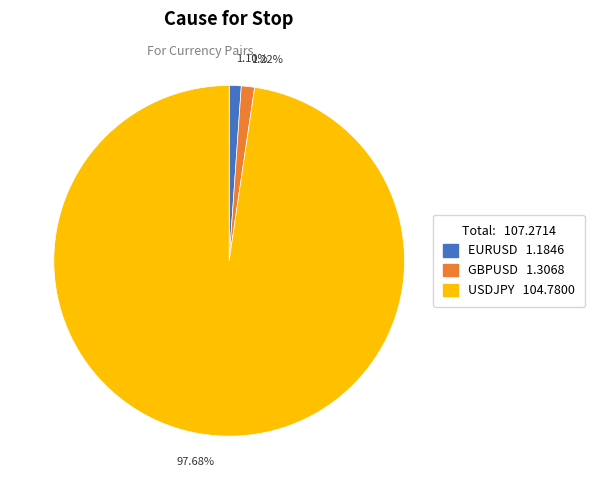

To the nearest percent, what is the average slice percentage?

33%